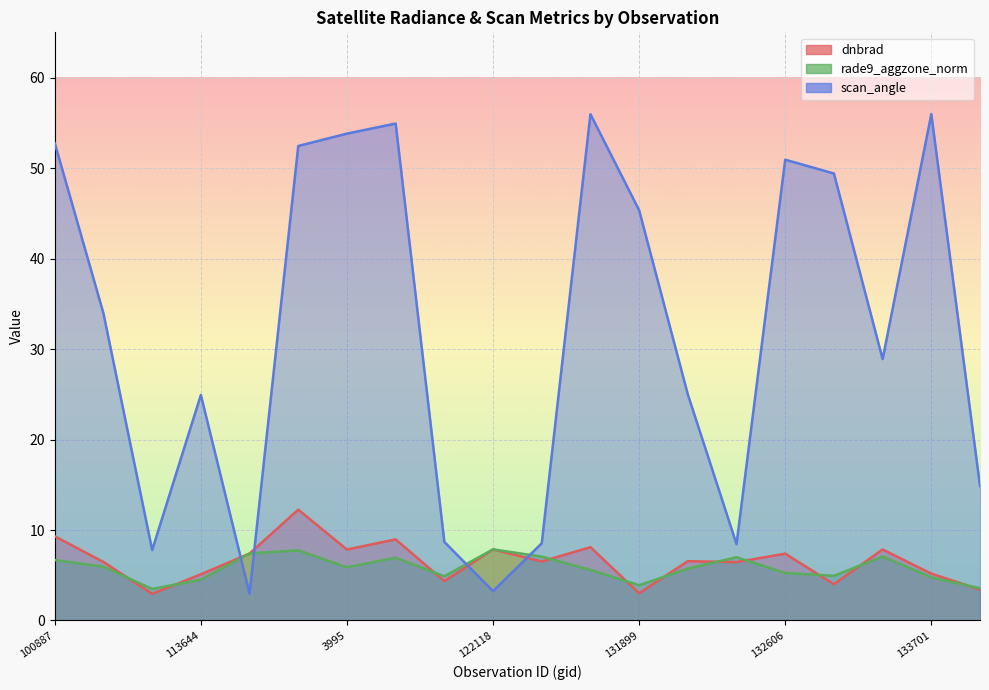

Count the number of categories in the chart.

20